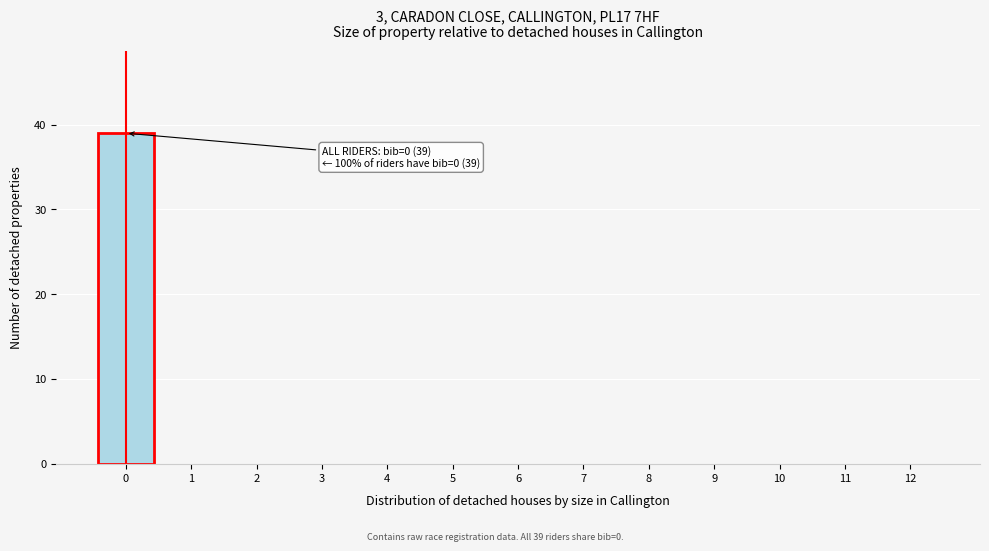

Reading left to right, transcribe all the data shown in this chart.

0=39	1=0	2=0	3=0	4=0	5=0	6=0	7=0	8=0	9=0	10=0	11=0	12=0